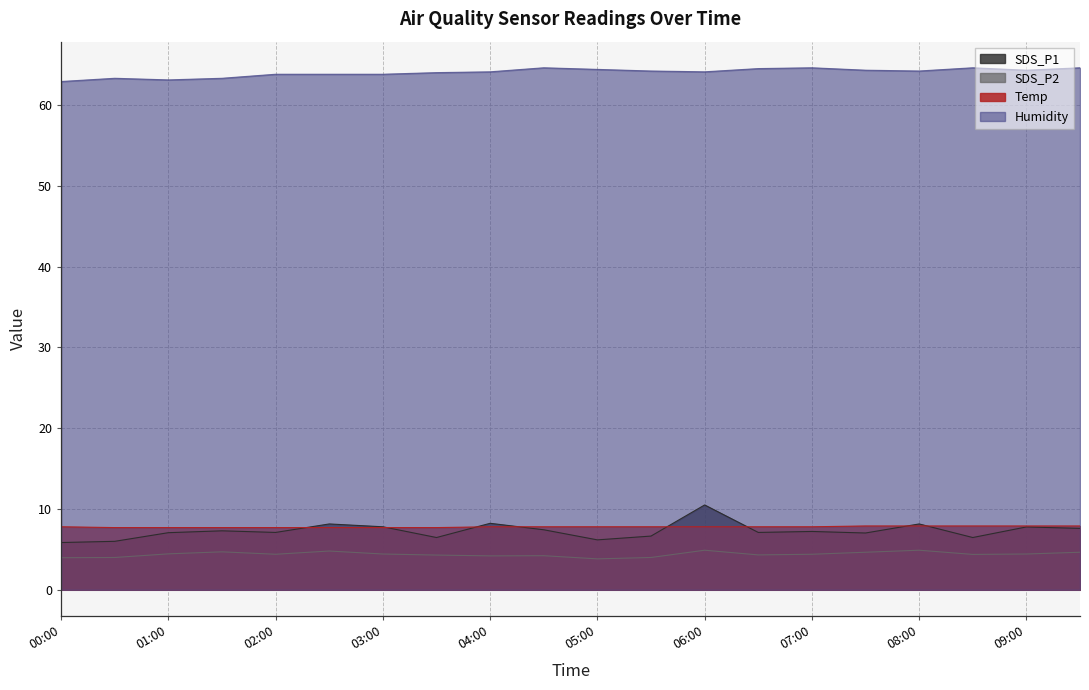

At 00:00, list the series in order from largest to smallest.

Humidity, Temp, SDS_P1, SDS_P2